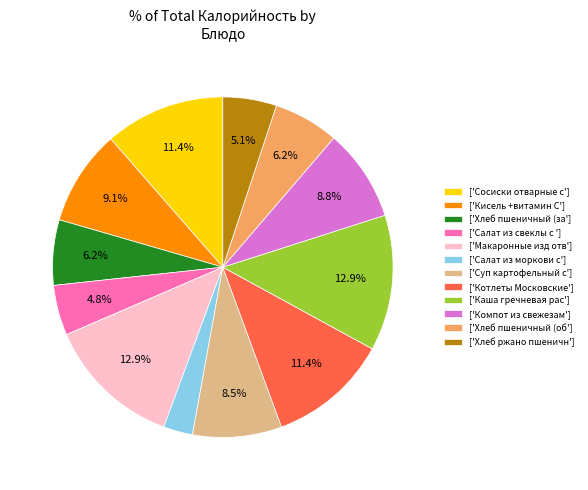

Does any single category account for the majority?

No